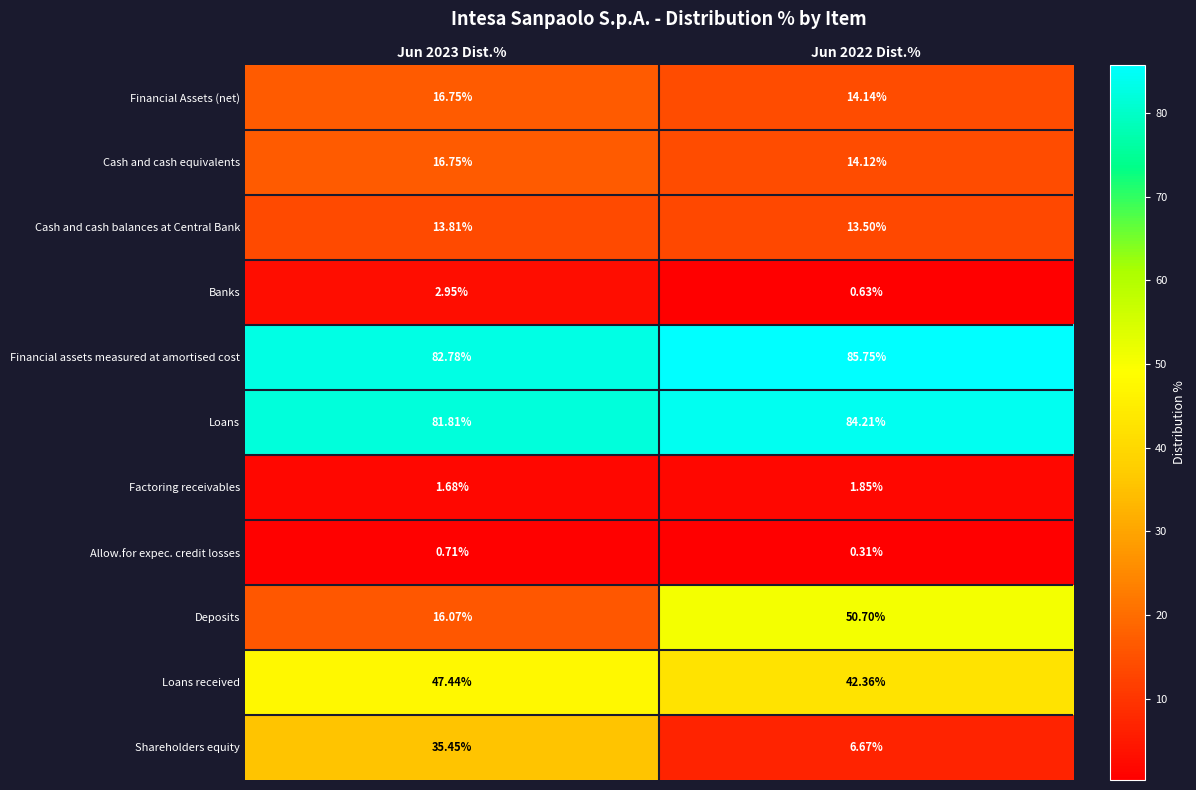

What is the total value across all series at Jun 2023 Dist.%?

316.2